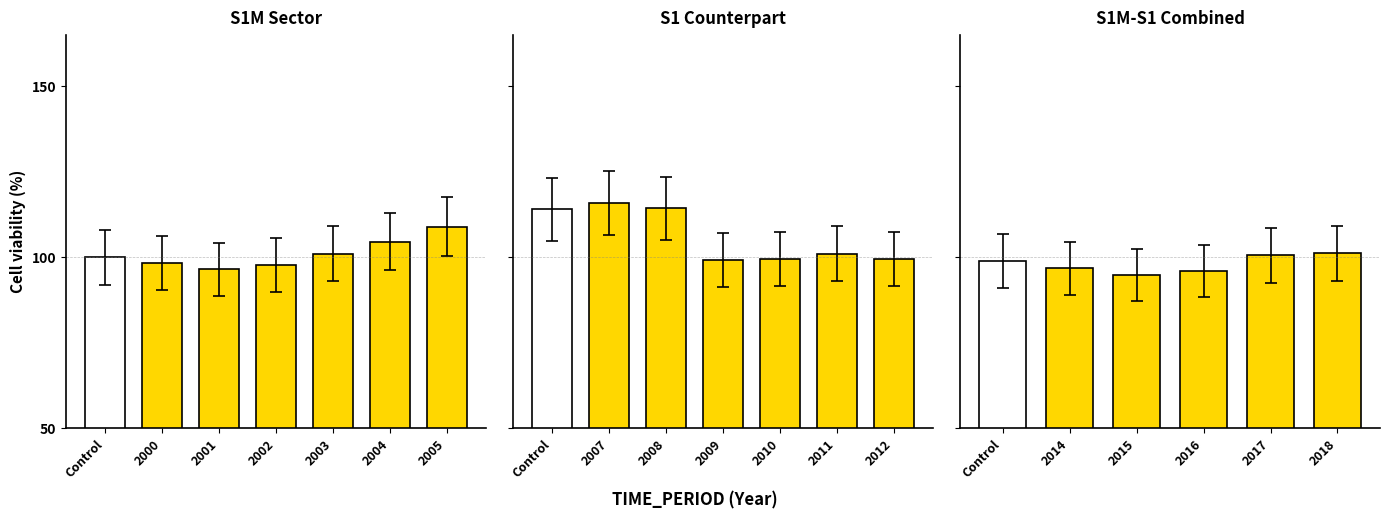

What value does the data have at 2017?

100.6